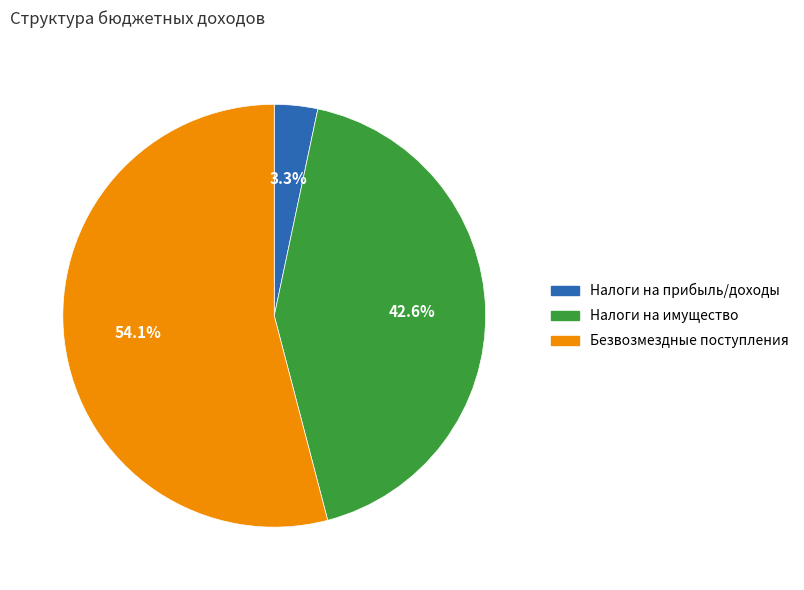

Is there any slice that represents more than half of the pie?

Yes